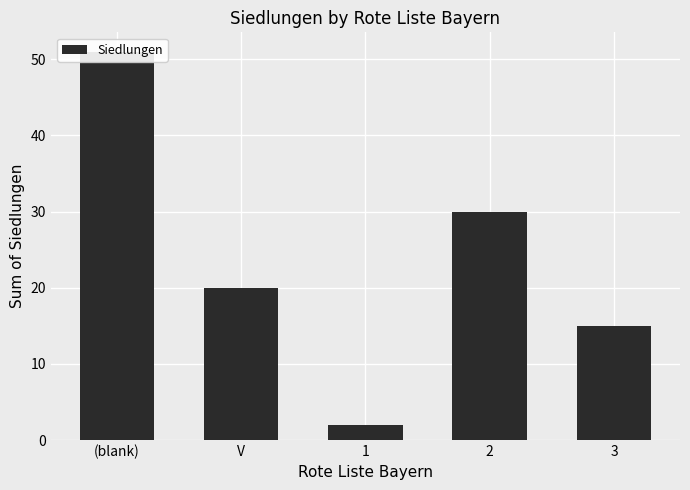

Reading left to right, what are all the values shown in this chart?

51	20	2	30	15